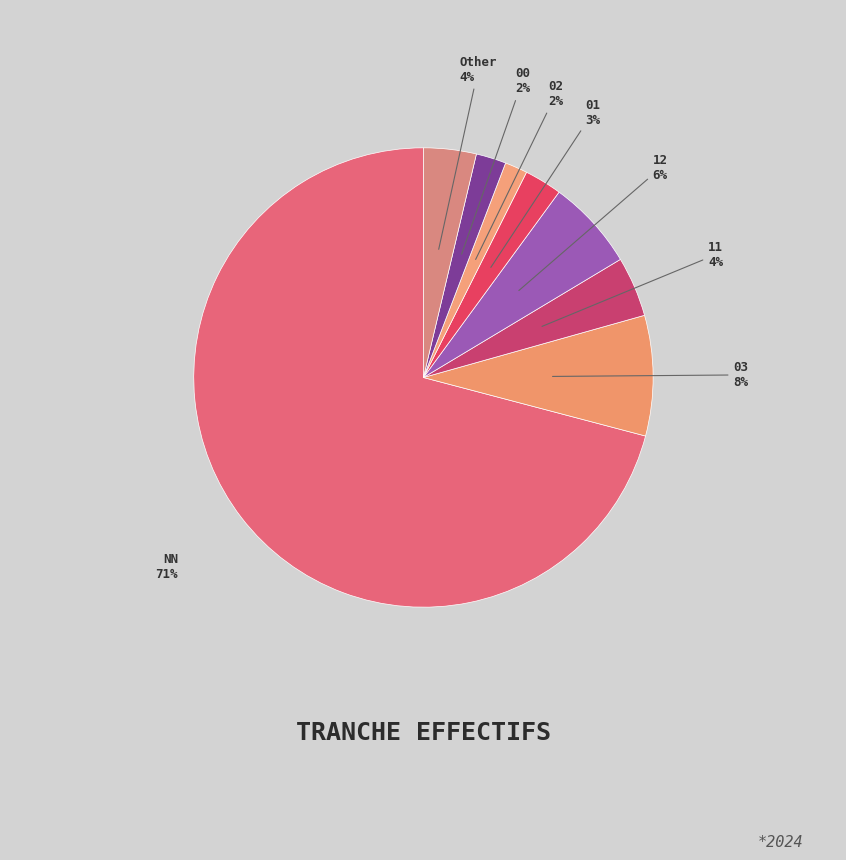

To the nearest percent, what percentage of the pie is 11?

4%